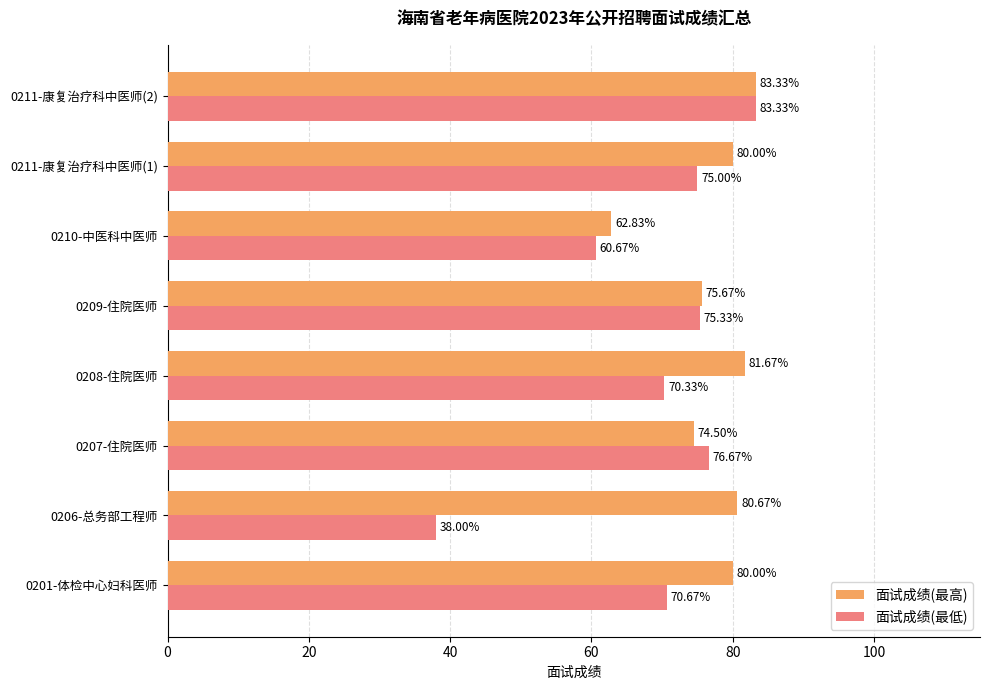

At which category is the sum across all series the highest?

0211-康复治疗科中医师(2)